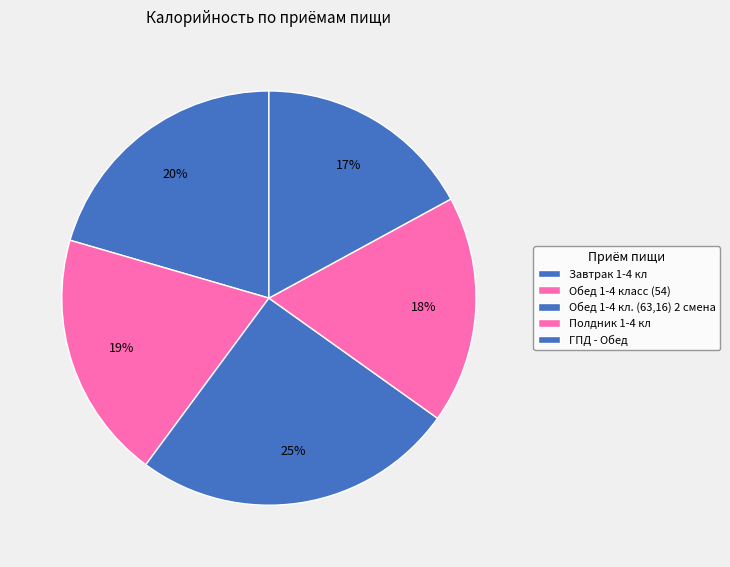

To the nearest percent, what is the difference between the largest and smallest slice percentages?

8%